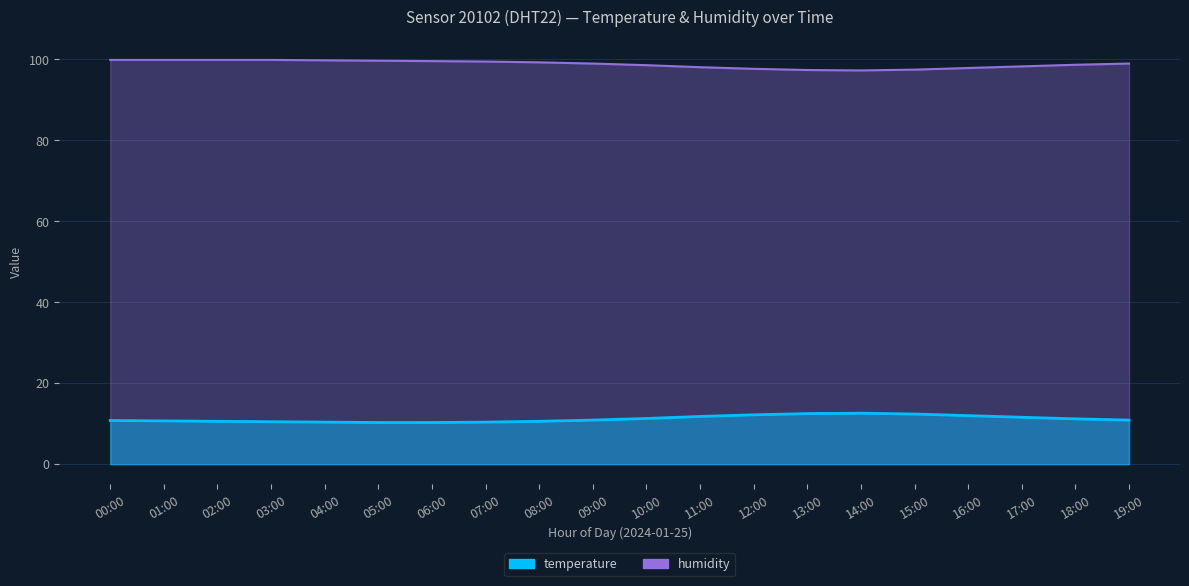

Which series changed the most between 11:00 and 14:00?

temperature